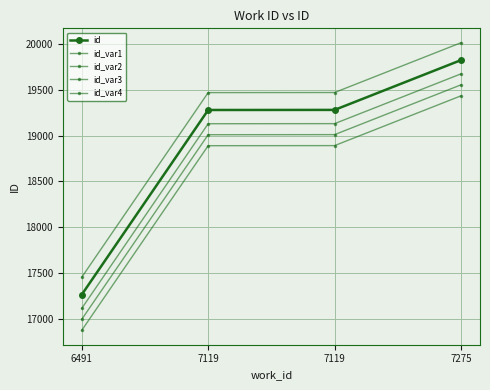

At how many categories does at least one series exceed 17709?

3